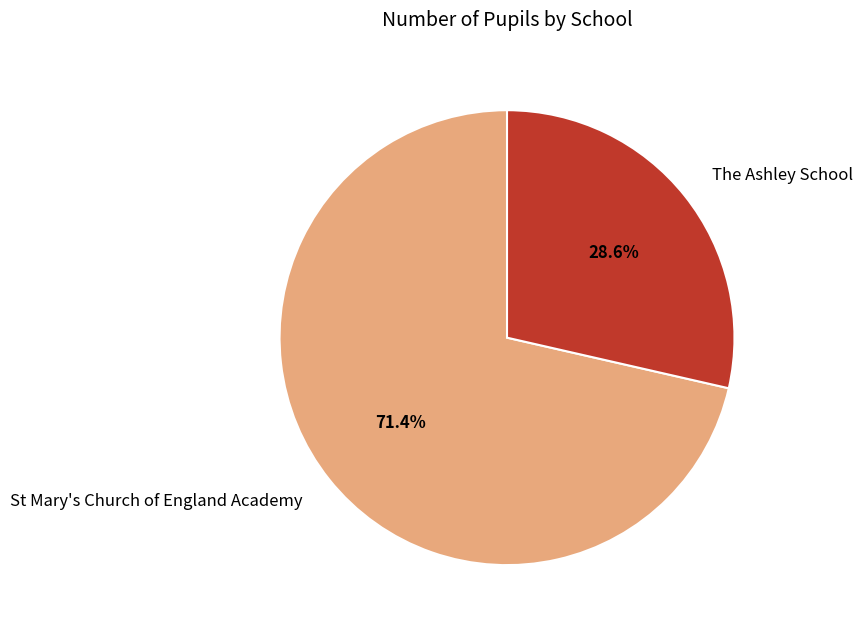

What percentage is the The Ashley School slice, to the nearest percent?

29%